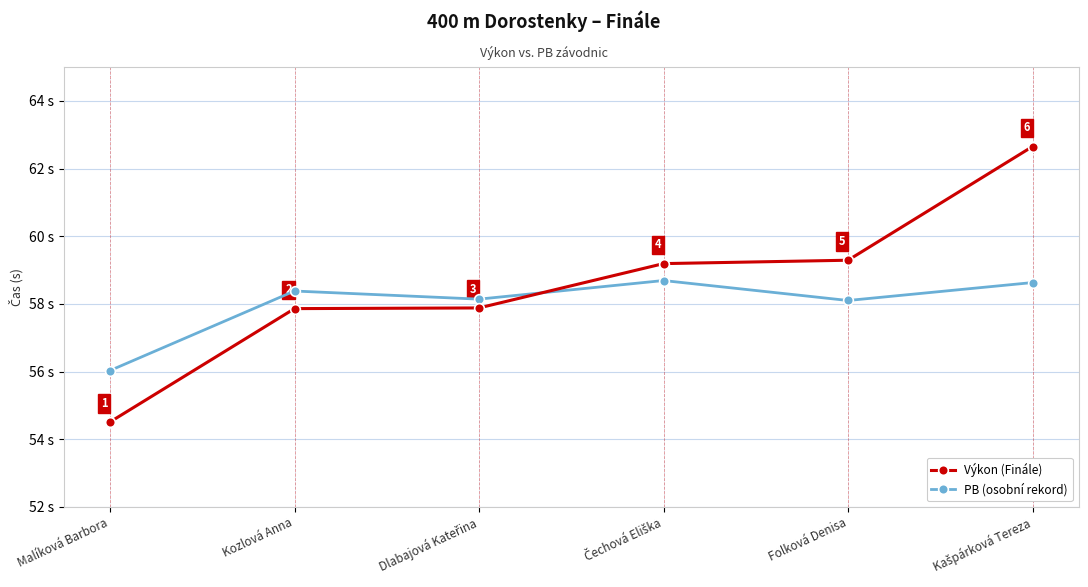

Which series has the widest spread of values?

Výkon (Finále)